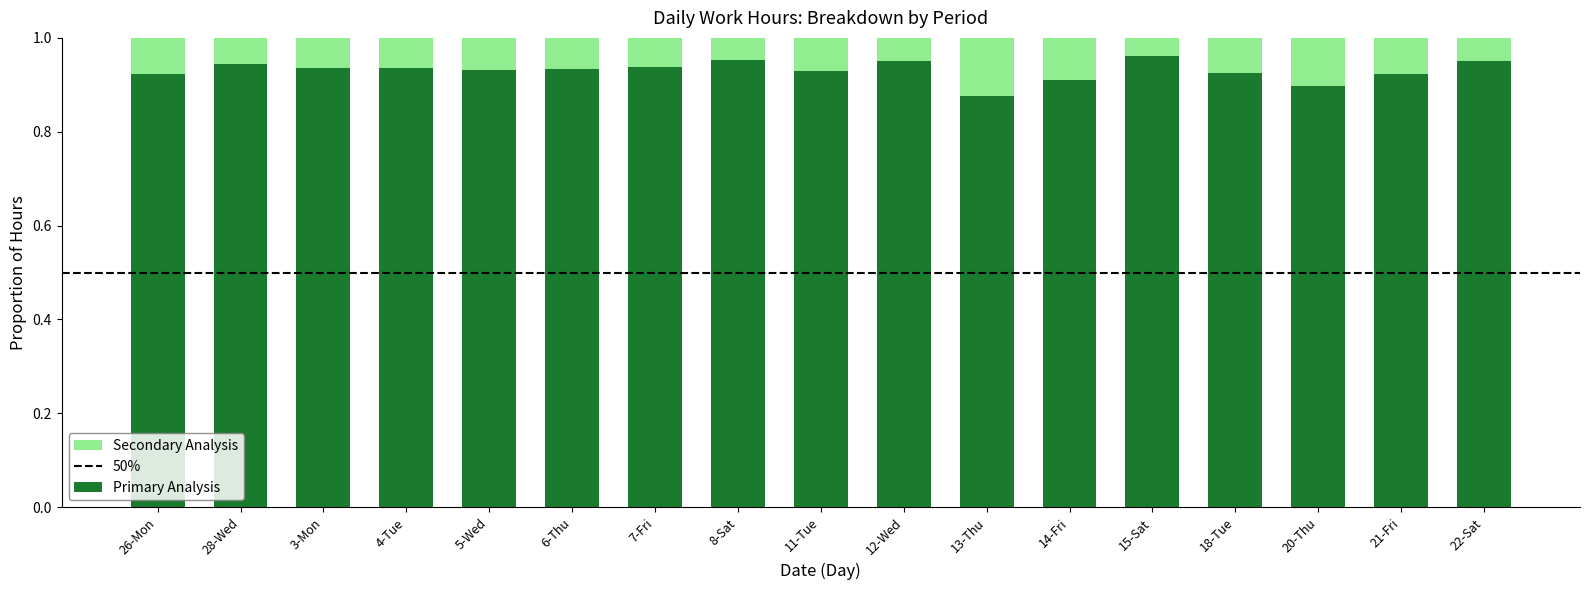

At which label does Primary Analysis reach its minimum?

13-Thu